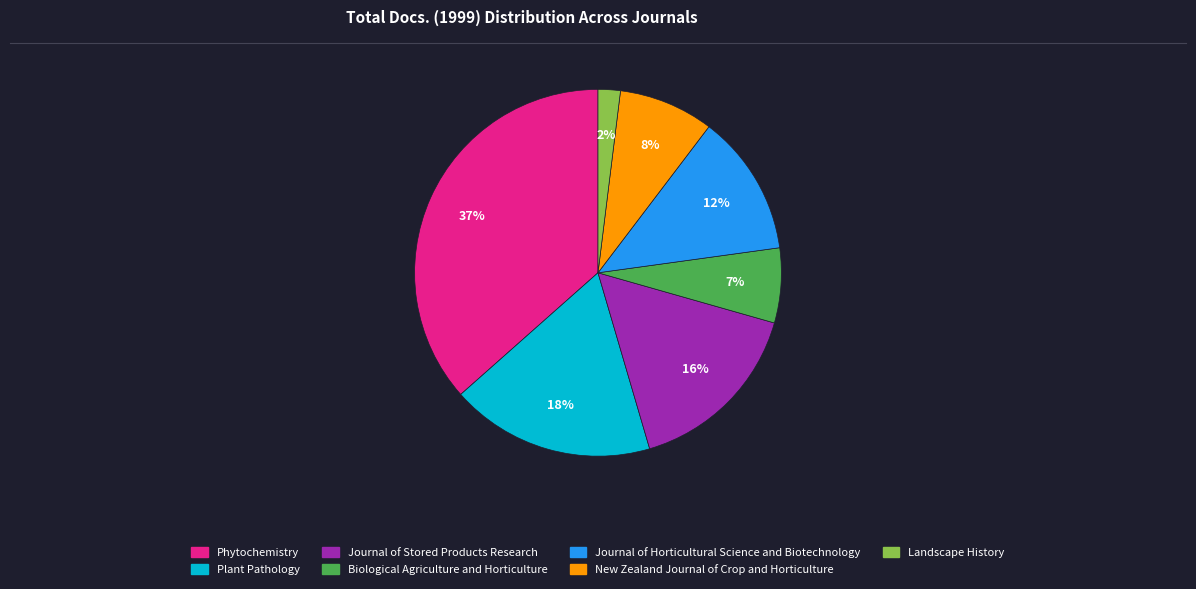

Is there a majority slice in this chart?

No